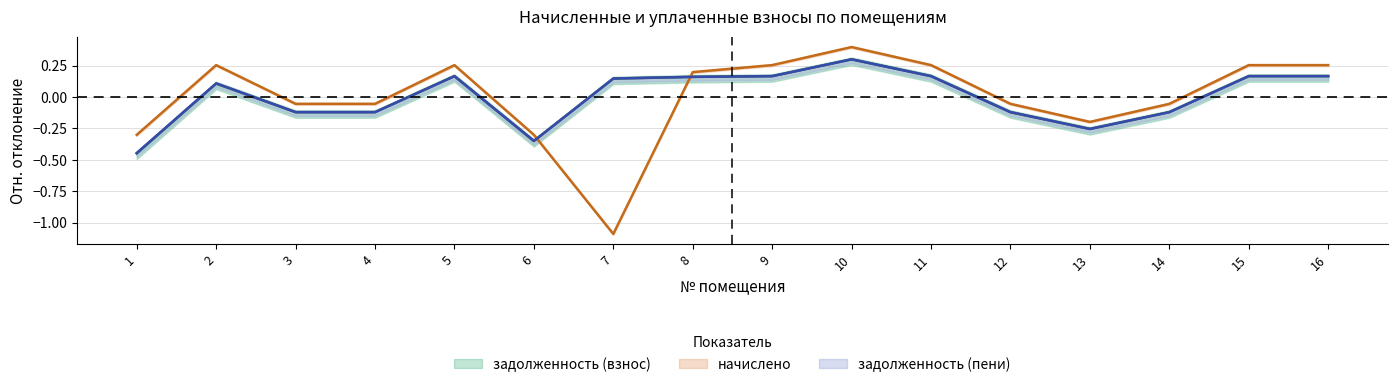

Reading left to right, what are all the values shown in this chart?

задолженность (взнос): 1=-0.4	2=0.1	3=-0.1	4=-0.1	5=0.2	6=-0.4	7=0.1	8=0.2	9=0.2	10=0.3	11=0.2	12=-0.1	13=-0.3	14=-0.1	15=0.2	16=0.2
начислено: 1=-0.3	2=0.3	3=-0.1	4=-0.1	5=0.3	6=-0.3	7=-1.1	8=0.2	9=0.3	10=0.4	11=0.3	12=-0.1	13=-0.2	14=-0.1	15=0.3	16=0.3
задолженность (пени): 1=-0.4	2=0.1	3=-0.1	4=-0.1	5=0.2	6=-0.4	7=0.1	8=0.2	9=0.2	10=0.3	11=0.2	12=-0.1	13=-0.3	14=-0.1	15=0.2	16=0.2